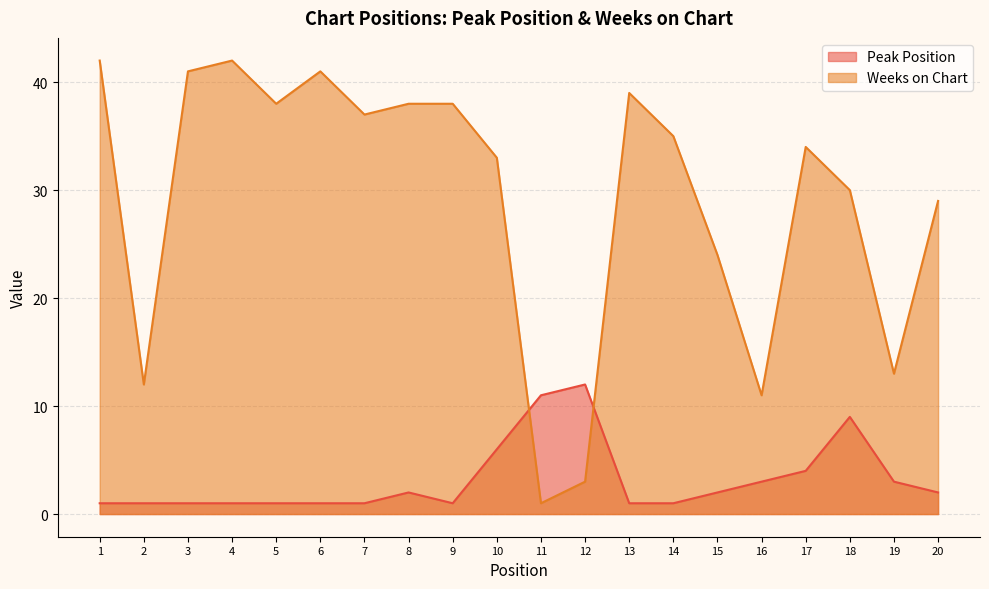

What is the smallest value displayed?

1